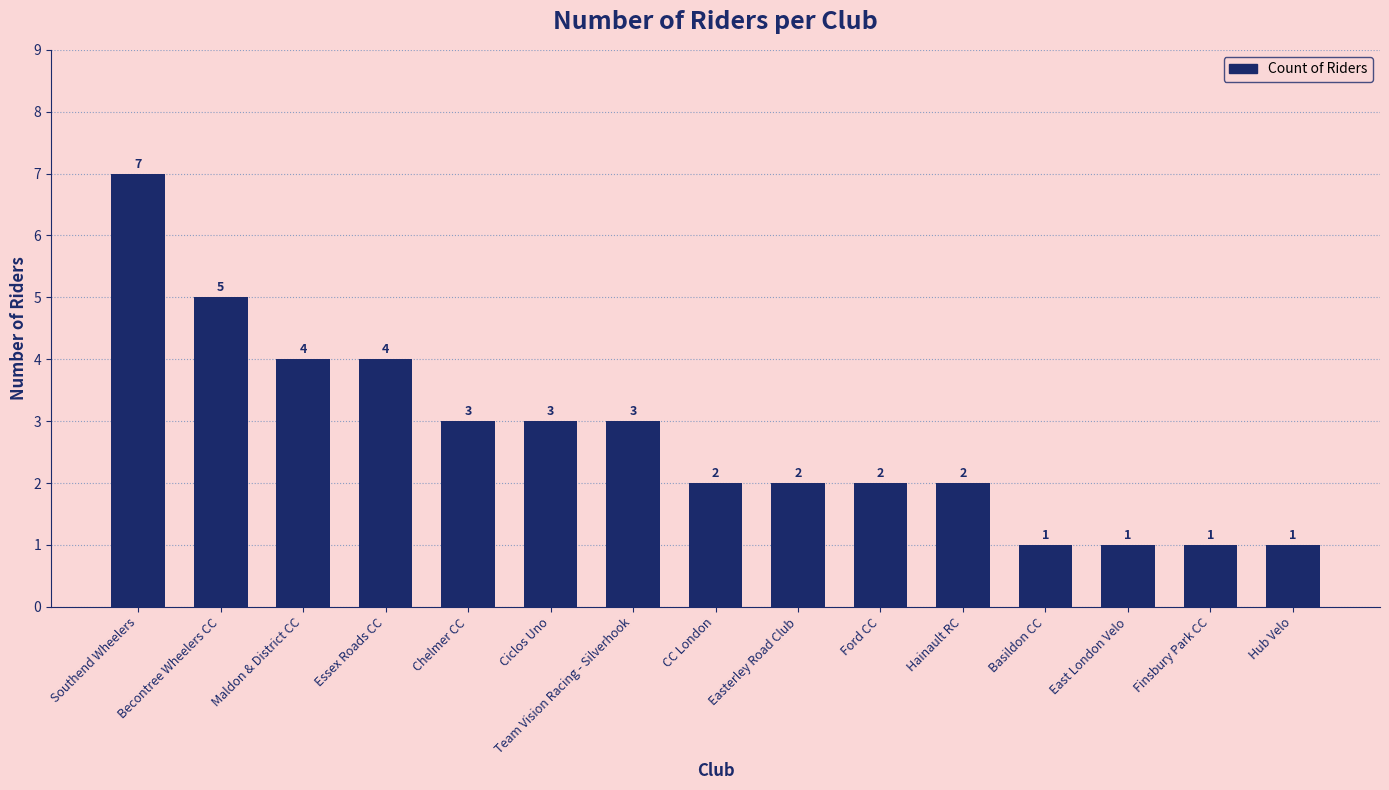

What is the maximum value shown in the chart?

7